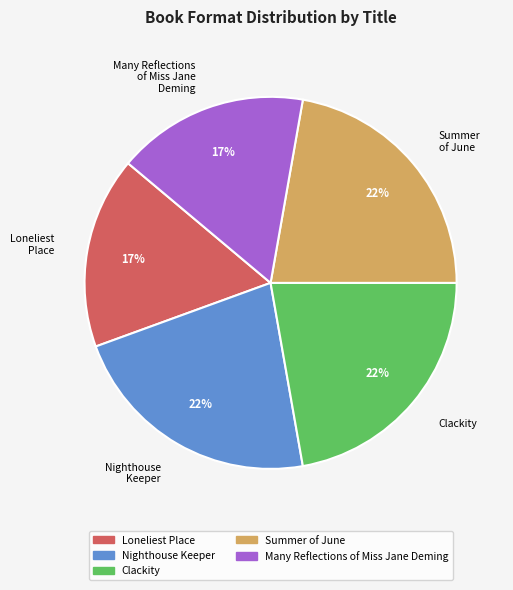

Does Clackity represent more than half of the total?

No